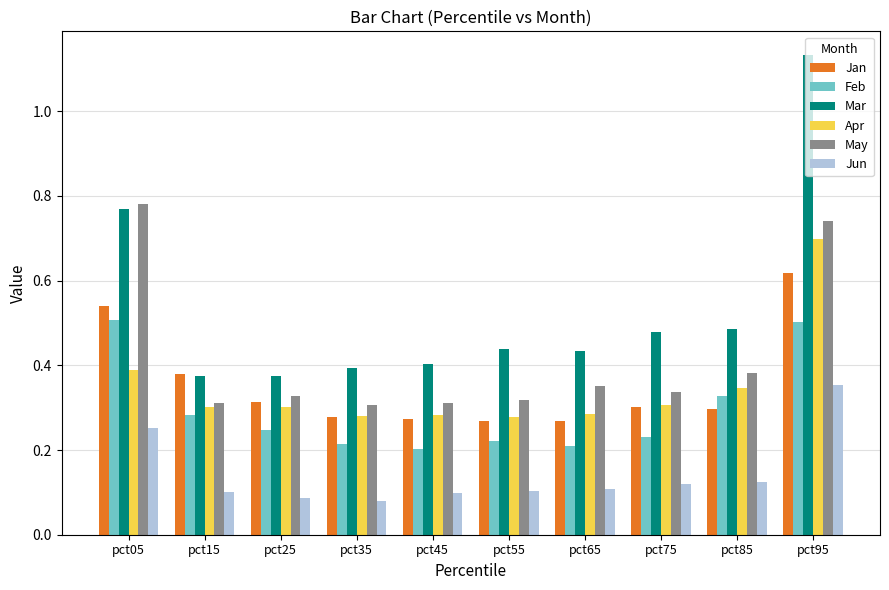

Which series changed the most between pct55 and pct95?

Mar